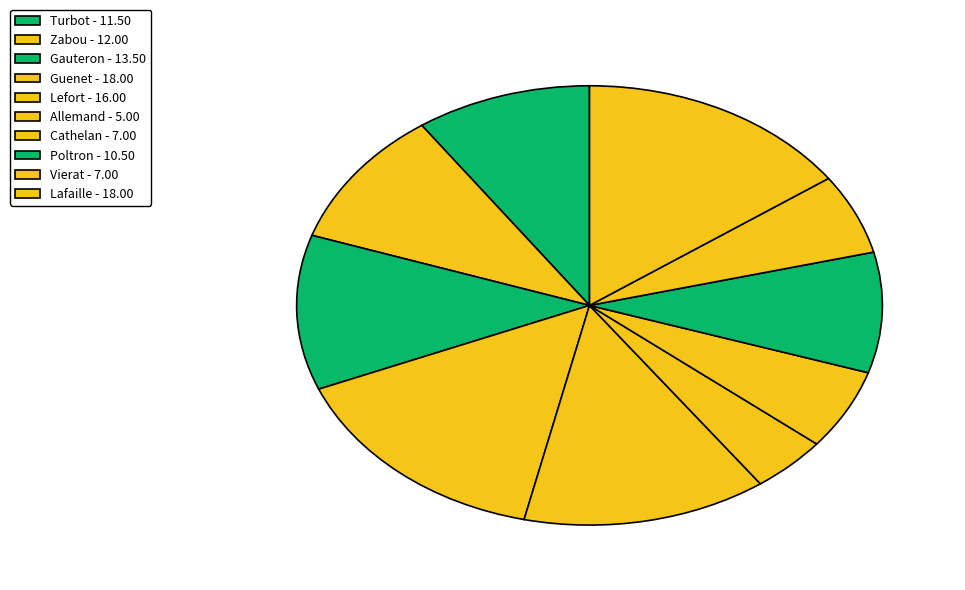

Which slice is the largest?

Guenet